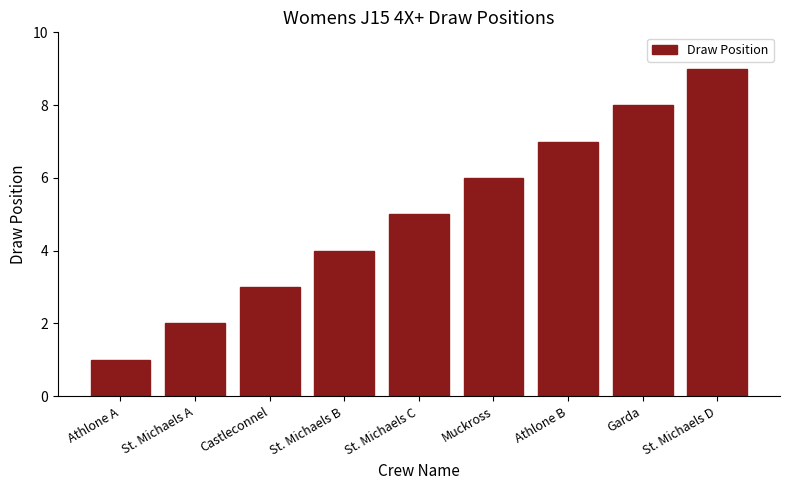

Is it true that the value at St. Michaels A is 3?

False